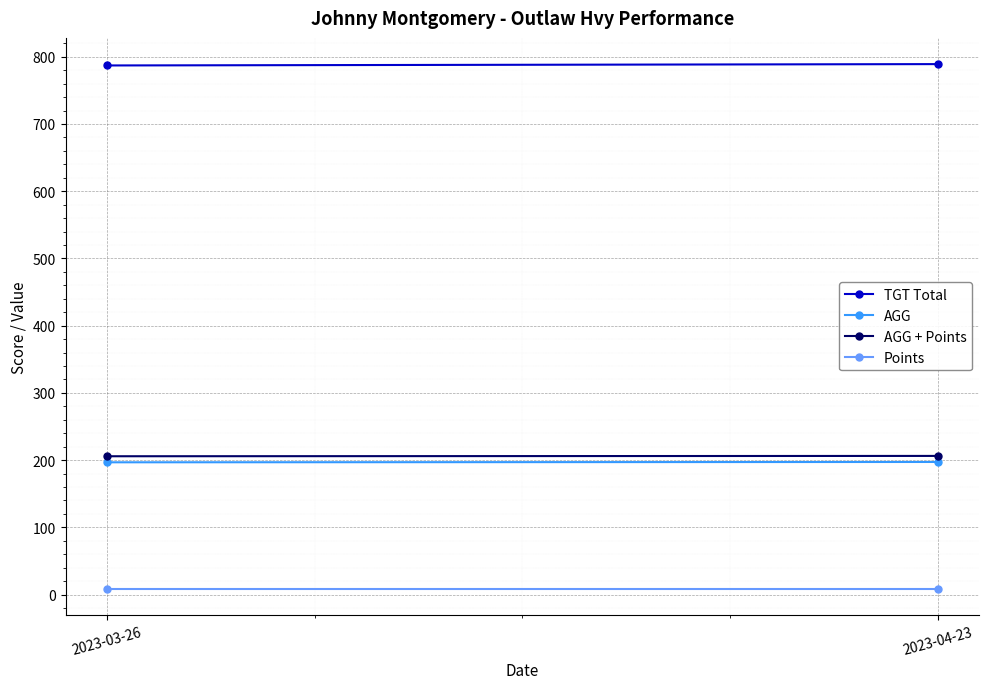

Is the value of Points at 2023-03-26 greater than the value of AGG + Points at 2023-04-23?

No